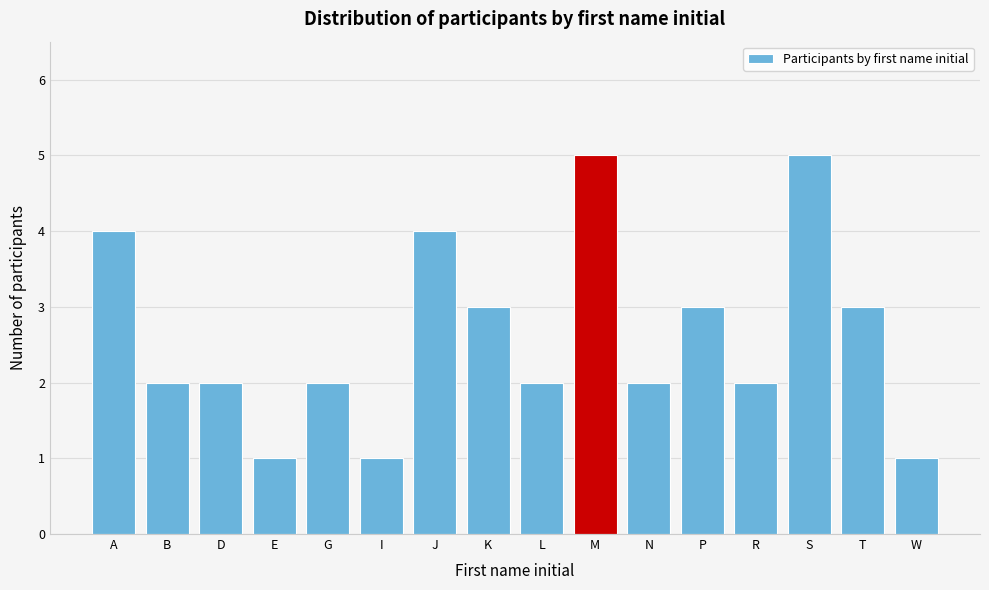

Reading left to right, list all the values displayed in this chart.

4	2	2	1	2	1	4	3	2	5	2	3	2	5	3	1